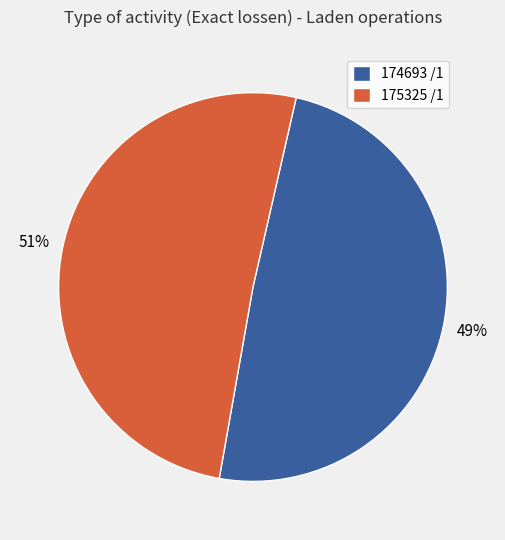

Which category has the smallest portion of the pie?

174693 /1